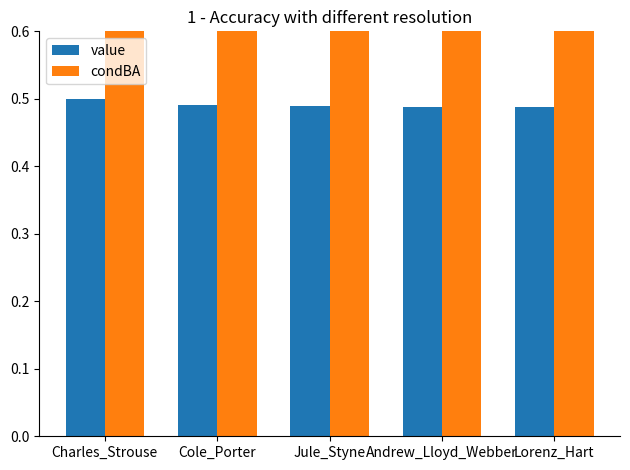

Where is value nearest to the value 0?

Lorenz_Hart